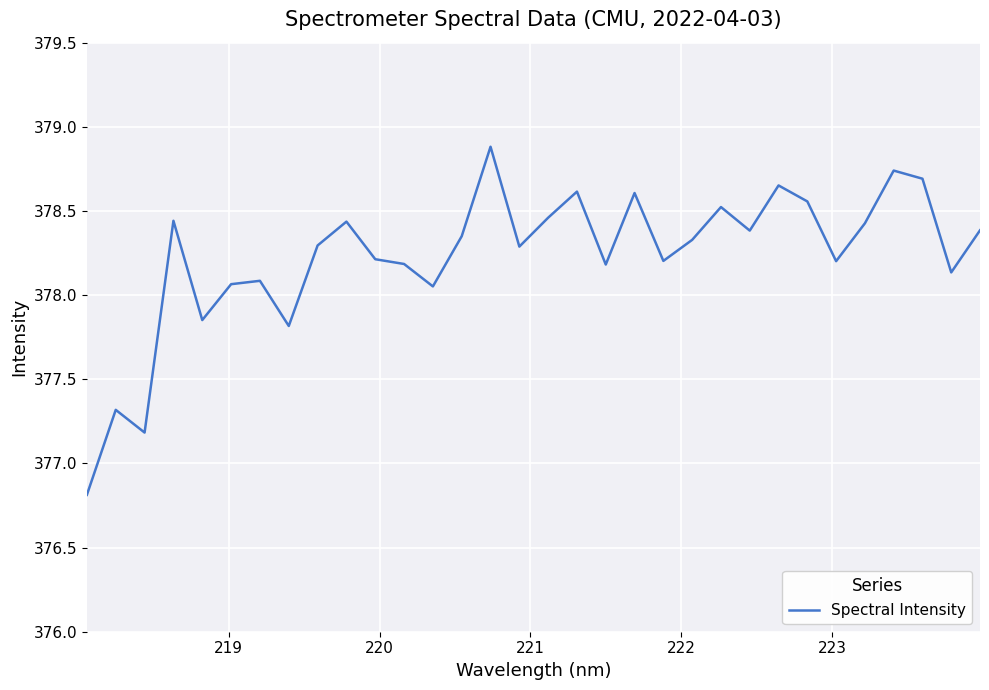

How many lines are shown in the chart?

1